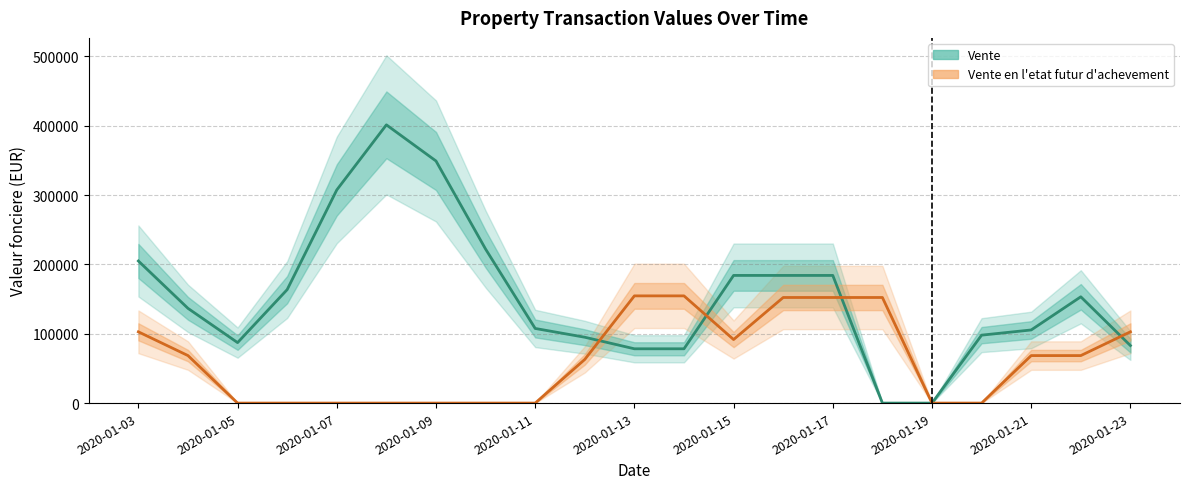

Where is Vente nearest to the value 200700?

2020-01-03